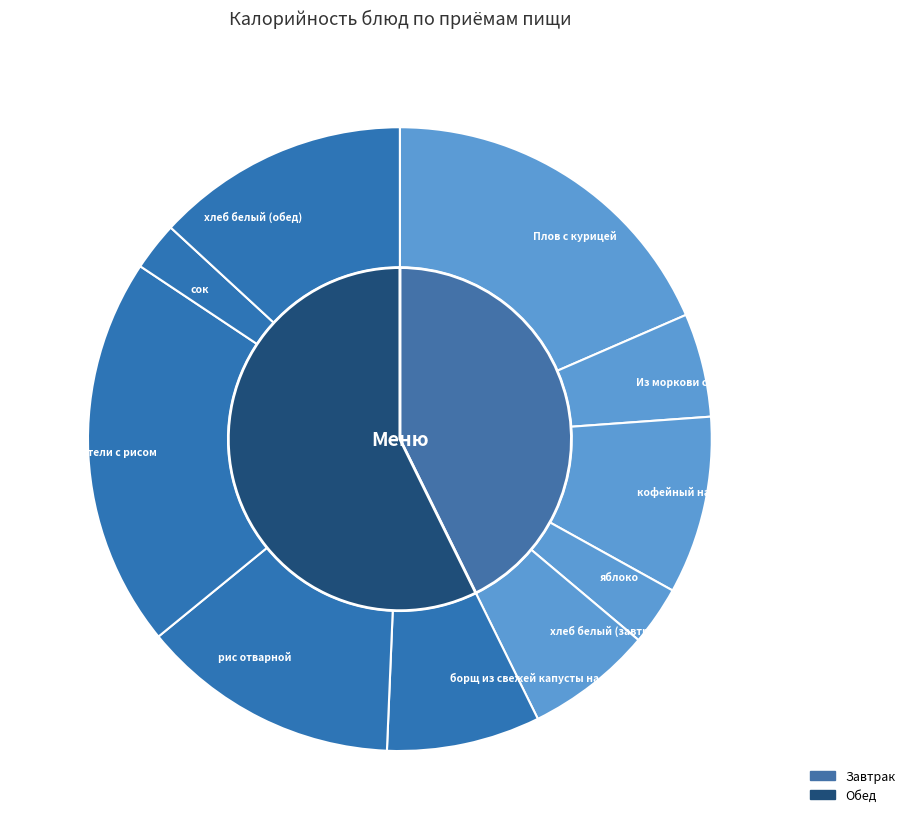

The хлеб белый (завтрак) slice represents 15% of the pie. True or false?

False